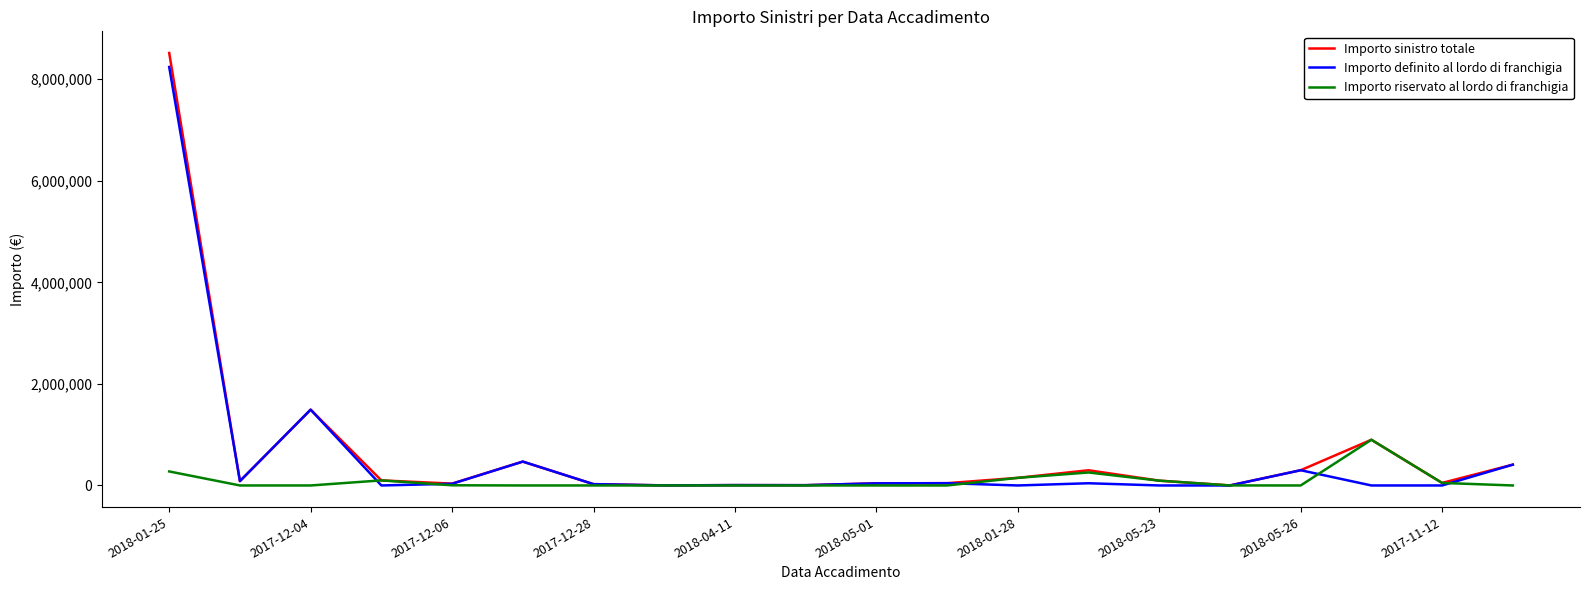

Which series has the widest spread of values?

Importo sinistro totale